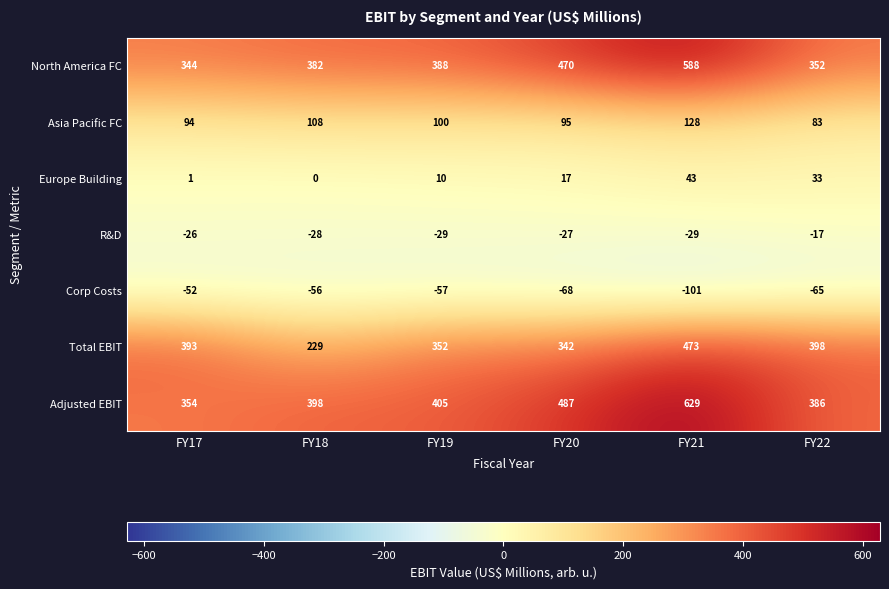

What is the maximum value shown in the chart?

629